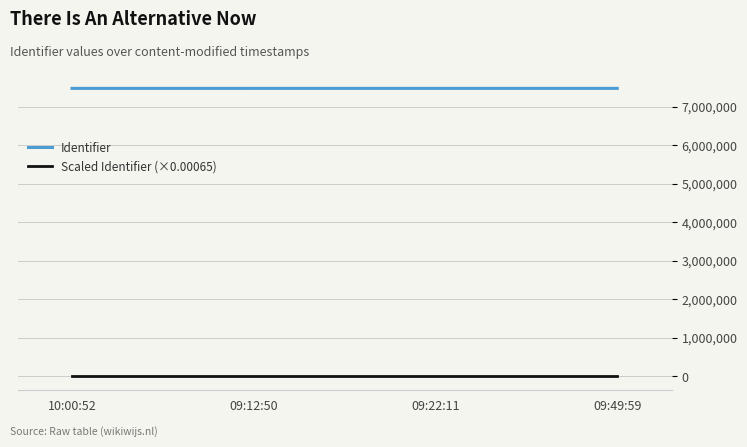

True or false: Identifier has more than 0 points higher than both neighbors.

True